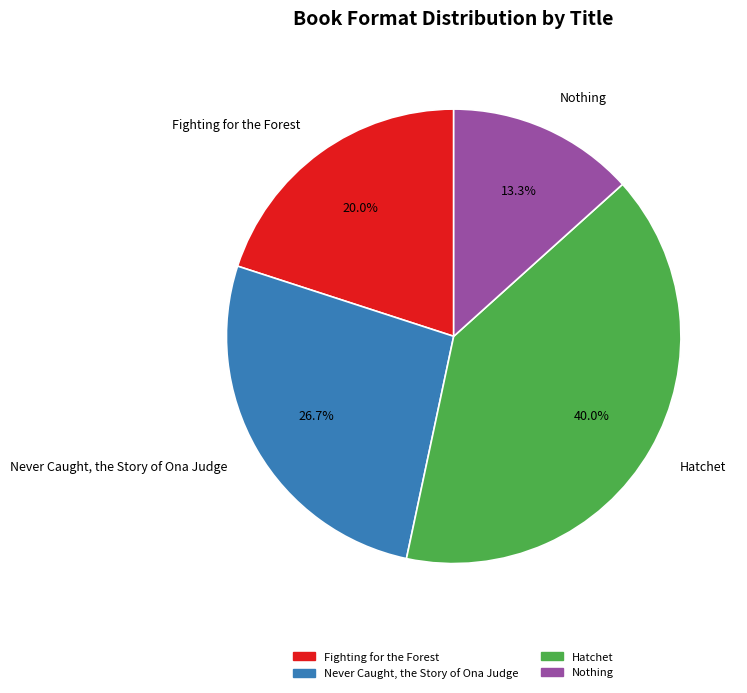

Approximately how many times larger is the value at Nothing compared to Never Caught, the Story of Ona Judge?

0.5